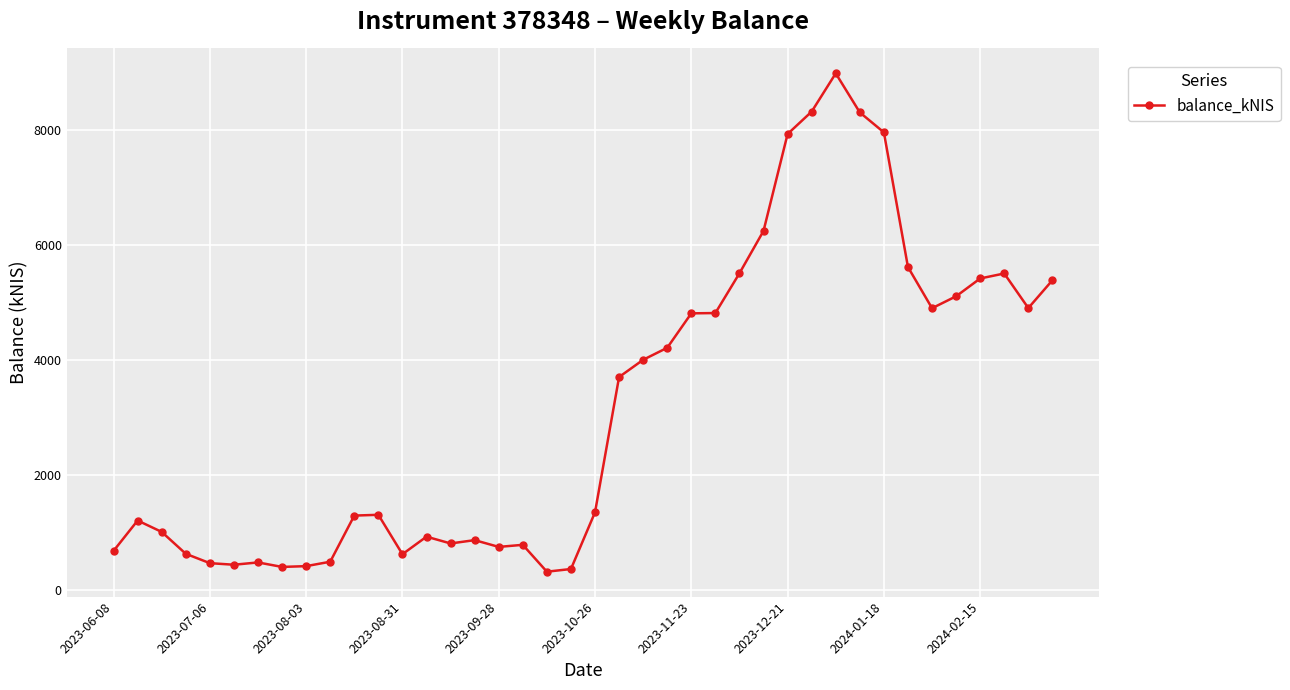

How many lines are shown in the chart?

1